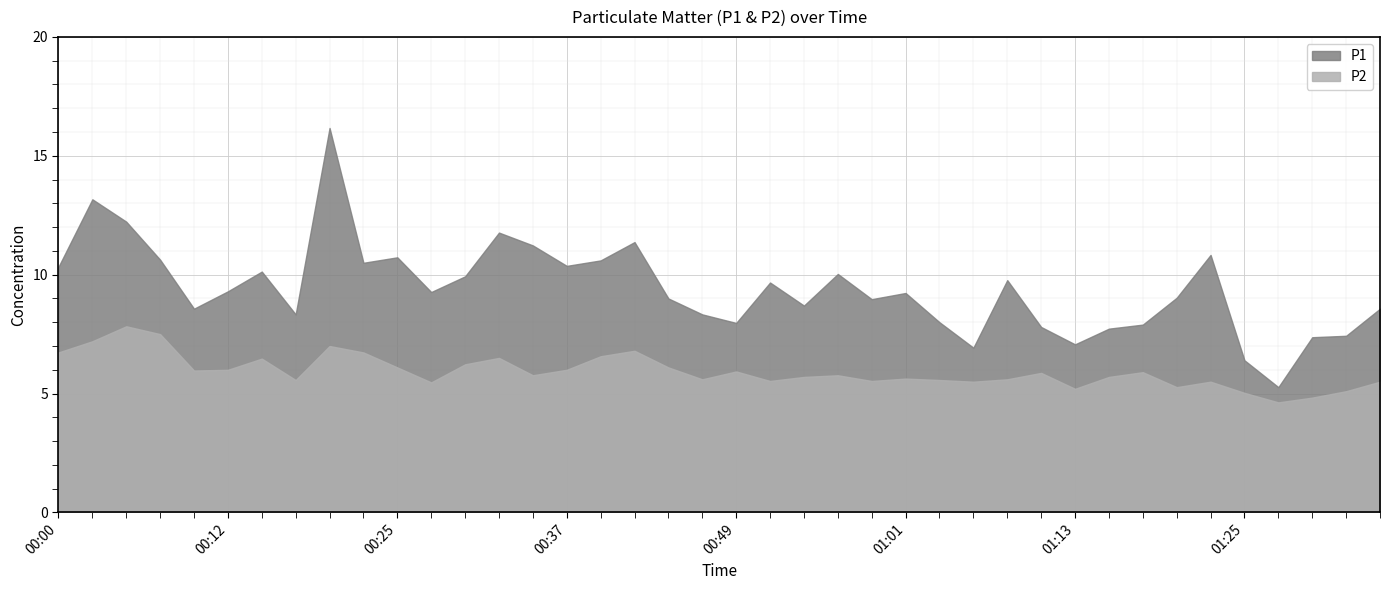

How many lines are shown in the chart?

2